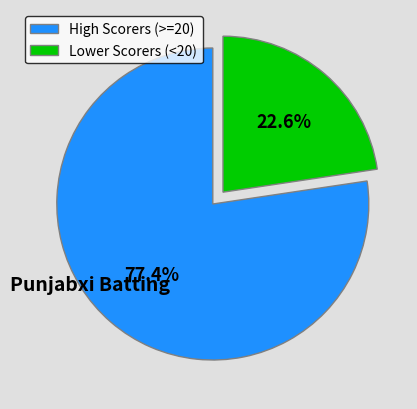

Does any single category account for the majority?

Yes